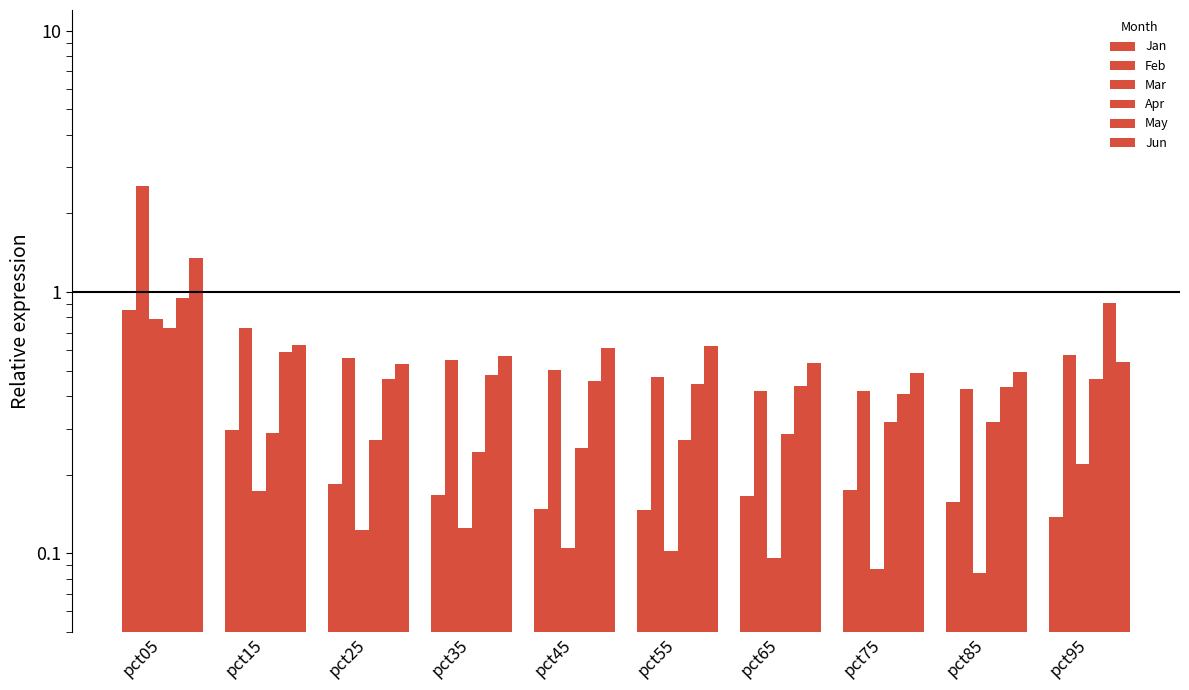

Count the Mar values in the range 0 to 1.

10